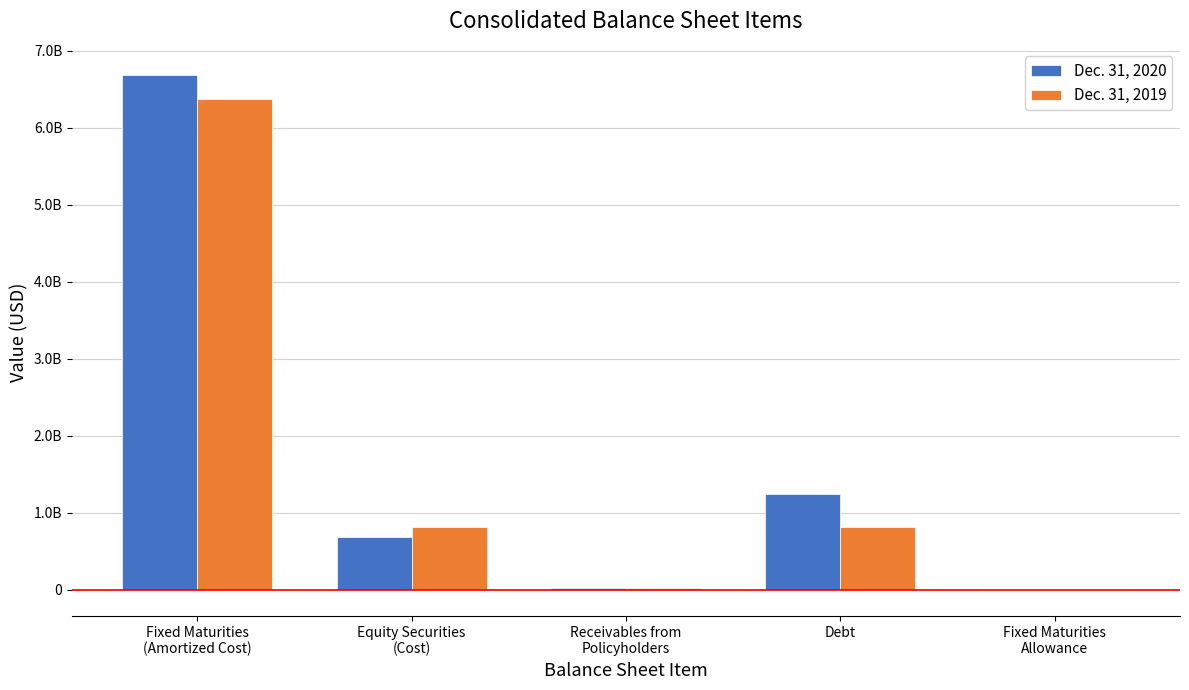

What are all the series names shown in the legend?

Dec. 31, 2020, Dec. 31, 2019